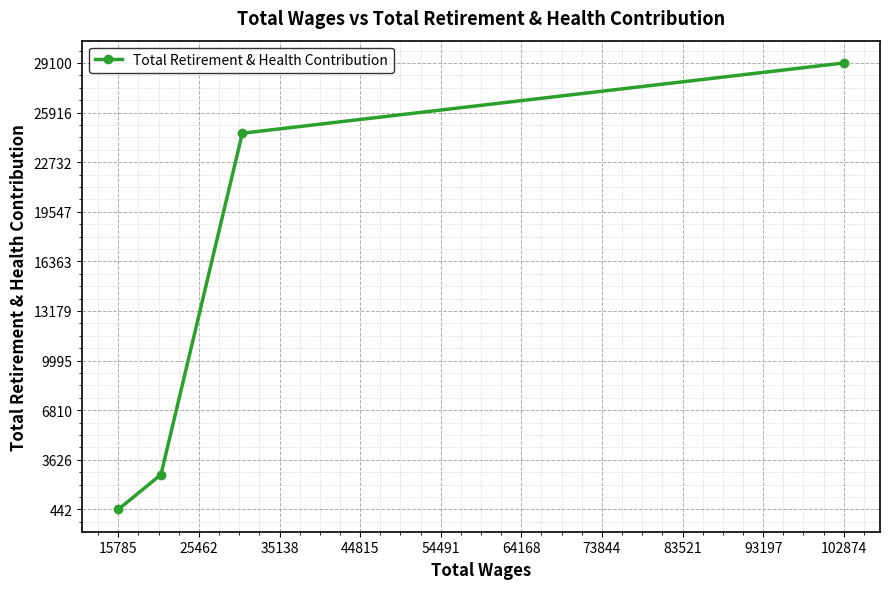

What is the greatest value displayed?

29100